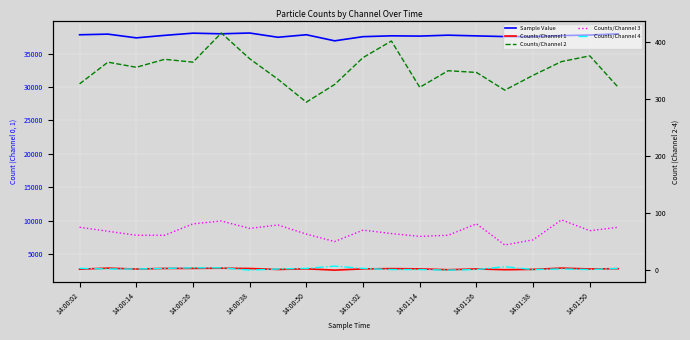

Is it true that Counts/Channel 3 equals 42 at 14:00:02?

False